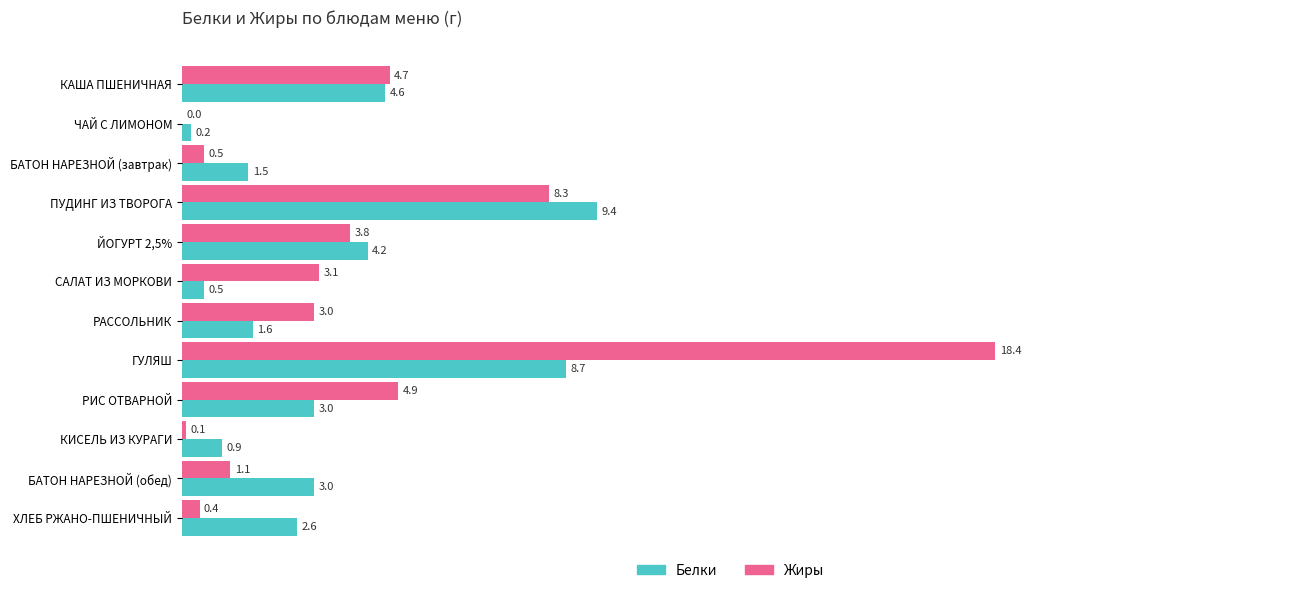

Which series has the largest total across all categories?

Жиры